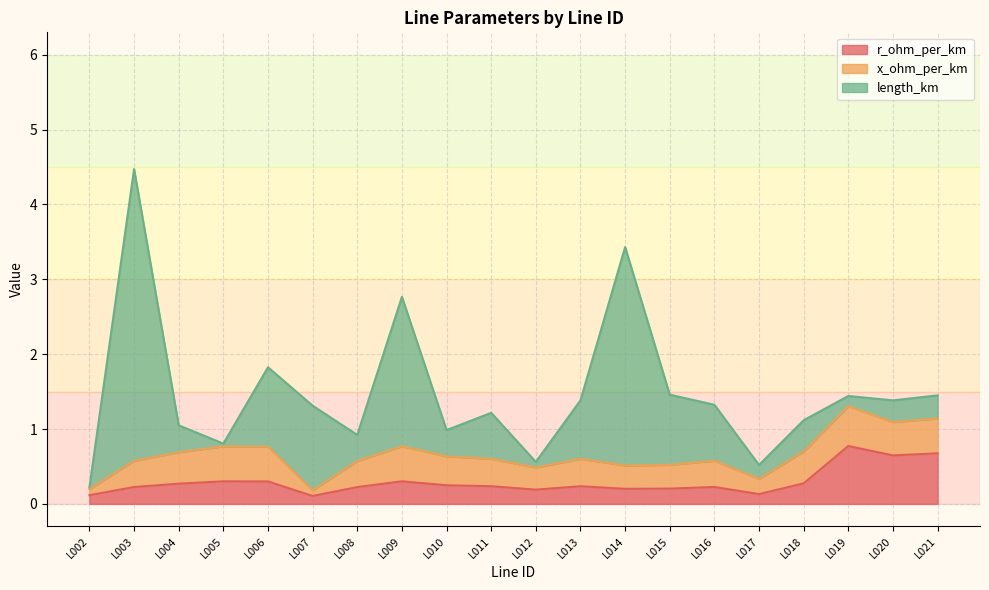

What is the value of the r_ohm_per_km point at the 18th from the left?

0.8